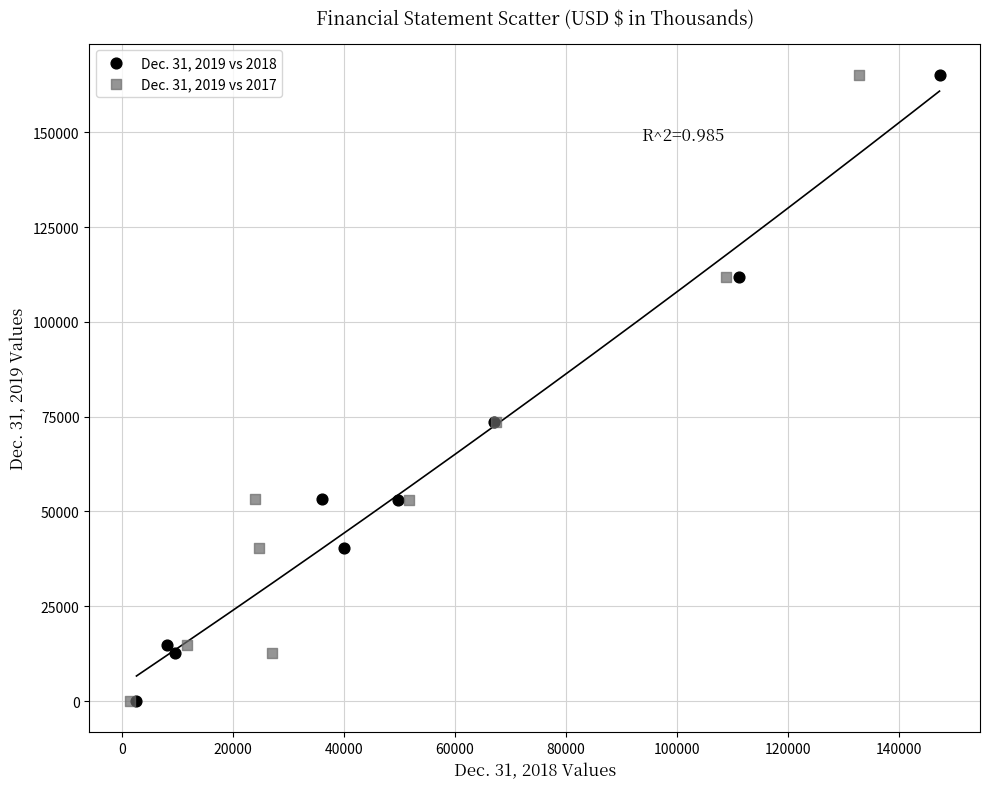

What are all the series names shown in the legend?

Dec. 31, 2019 vs 2018, Dec. 31, 2019 vs 2017